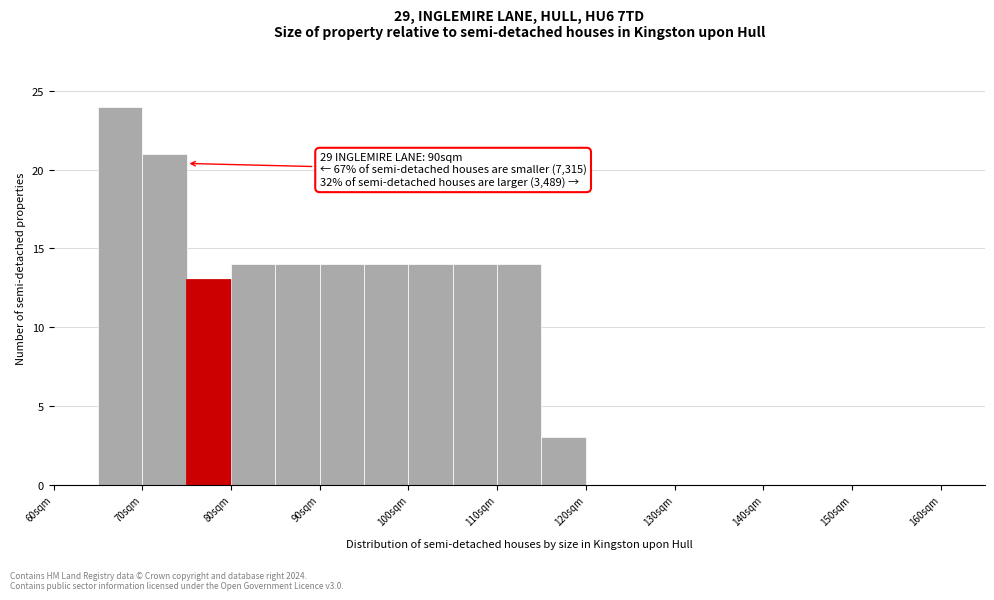

Which range on the x-axis has the tallest bar?

65 to 70